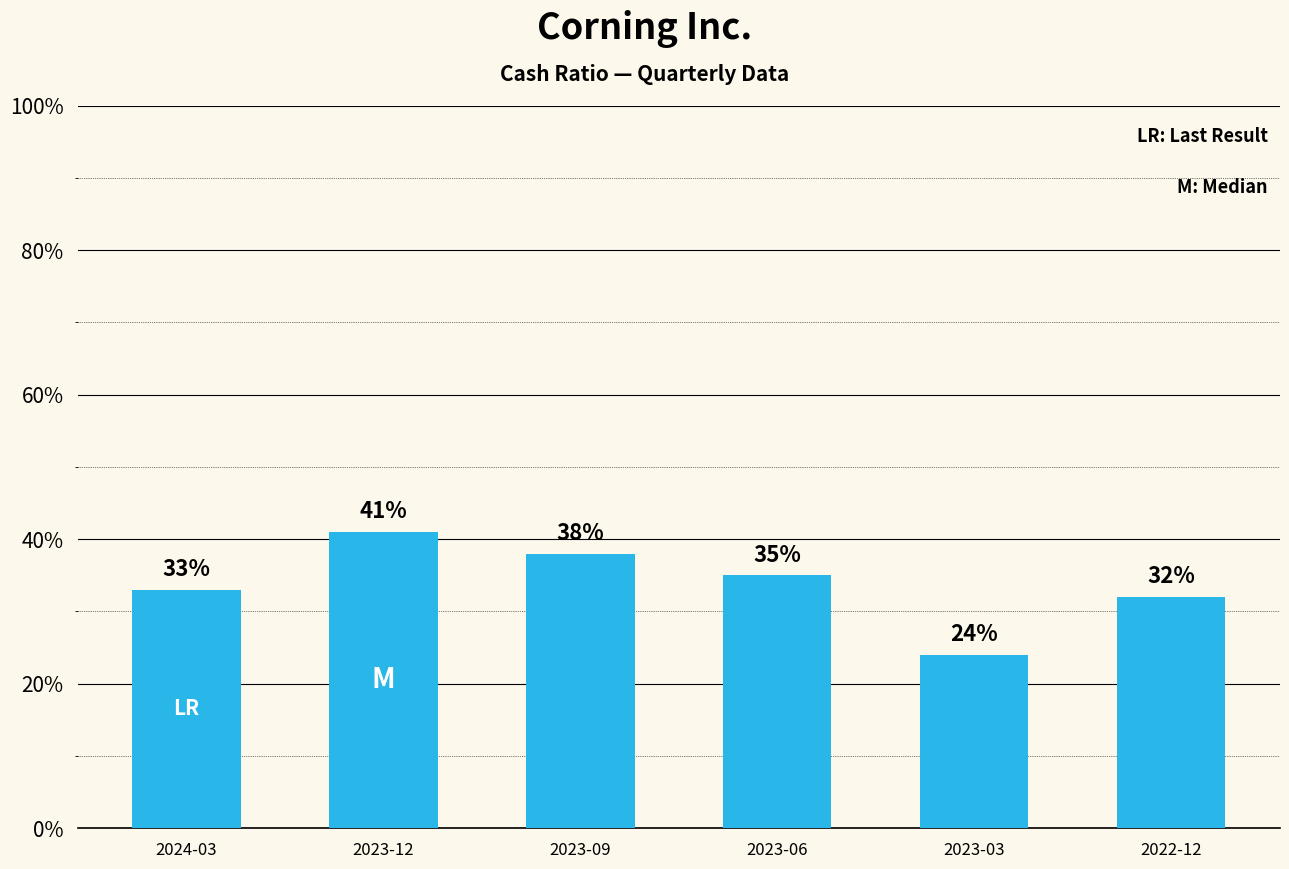

Are the bars horizontal?

No